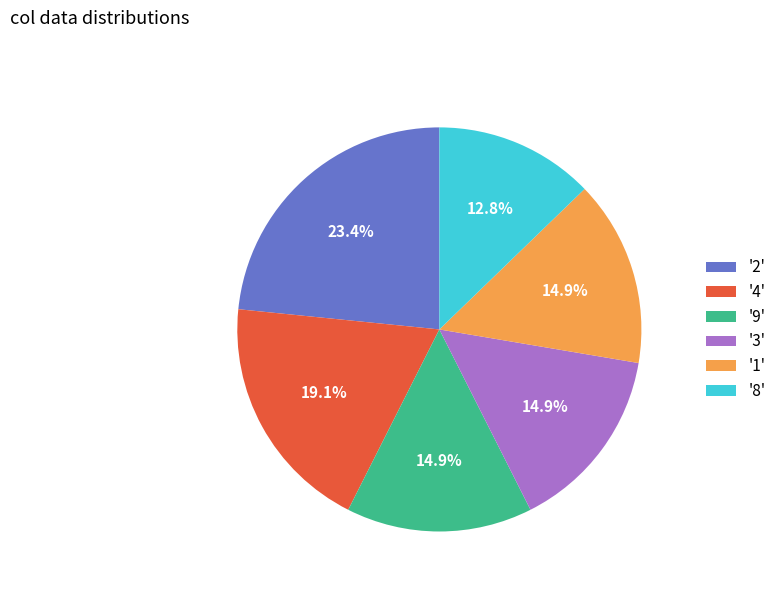

What is the ratio of the value at '9' to the value at '3'?

1.0